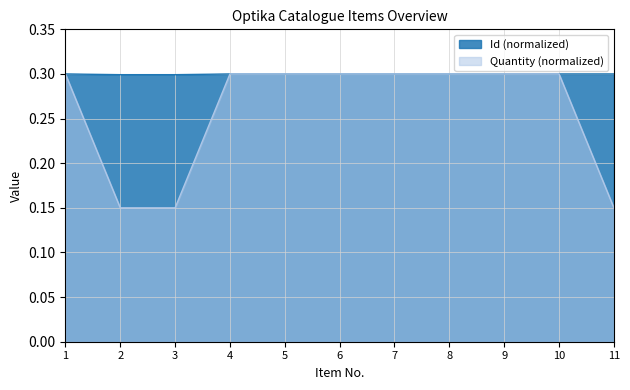

Reading right to left, list all the values displayed in this chart.

Id: 11=0.3	10=0.3	9=0.3	8=0.3	7=0.3	6=0.3	5=0.3	4=0.3	3=0.3	2=0.3	1=0.3
Quantity: 11=0.1	10=0.3	9=0.3	8=0.3	7=0.3	6=0.3	5=0.3	4=0.3	3=0.1	2=0.1	1=0.3